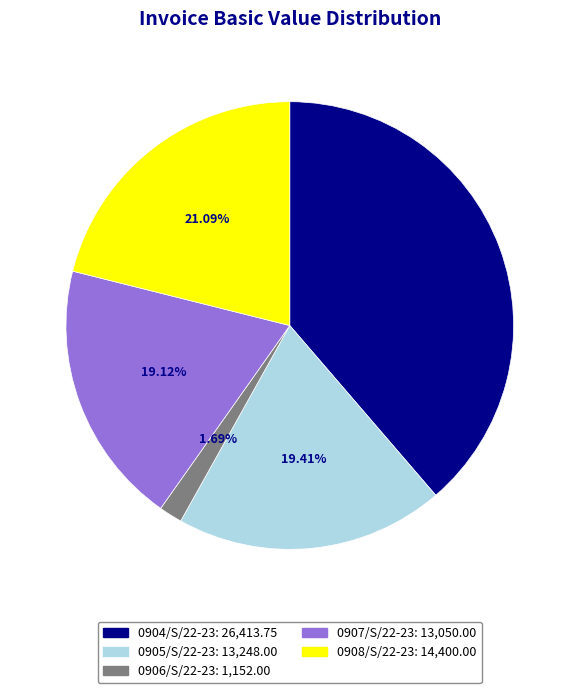

Approximately how many times larger is the value at 0906/S/22-23 compared to 0907/S/22-23?

0.1